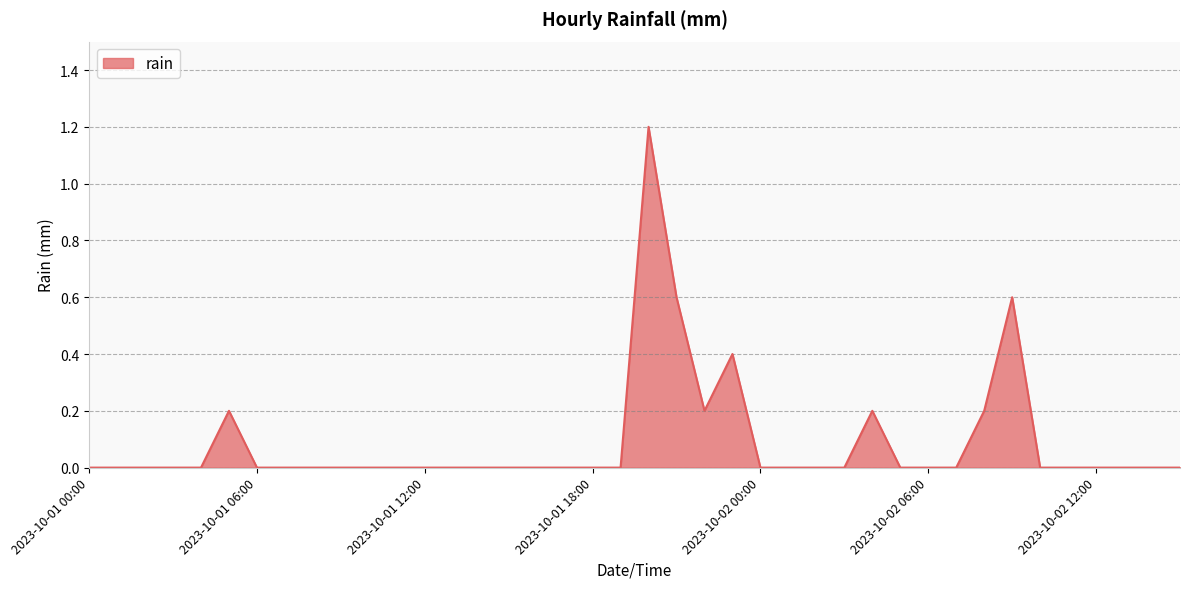

What is the average value?

0.1